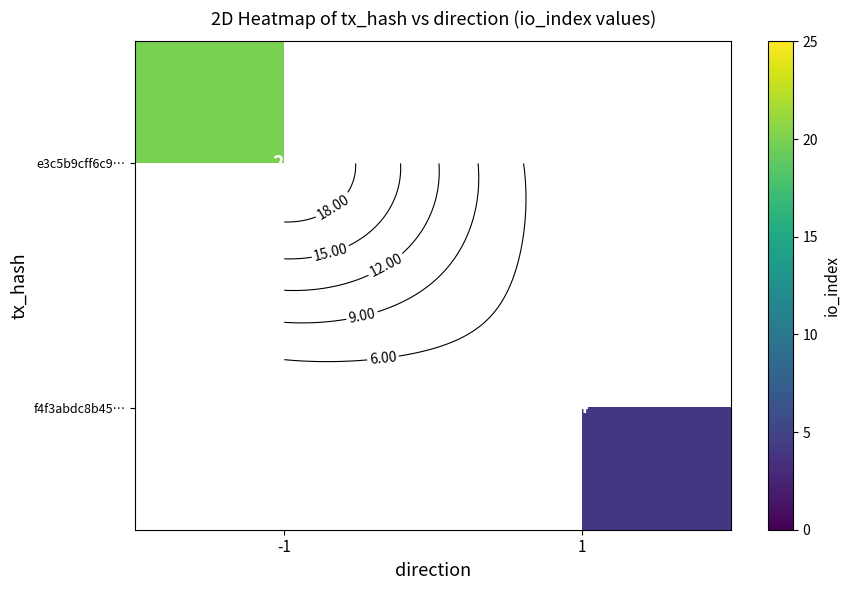

Which category has the highest value in the e3c5b9cff6c9… series?

-1